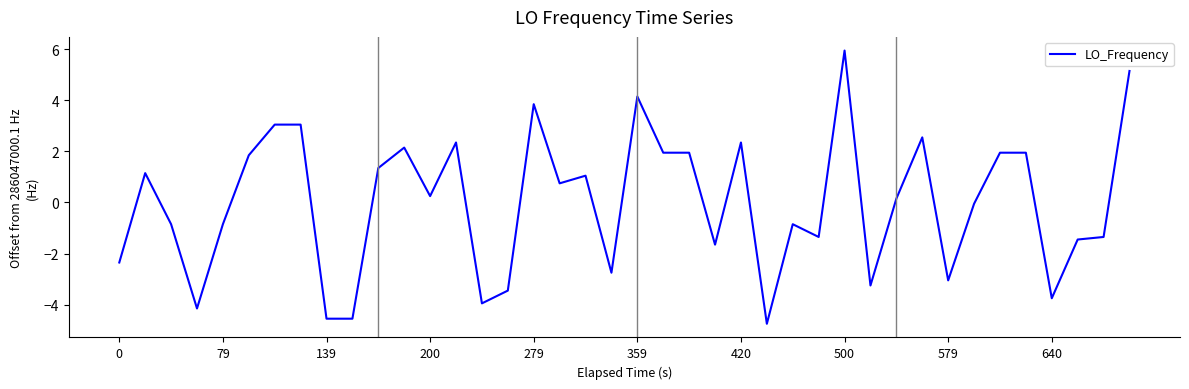

What is the greatest value displayed?

5.9